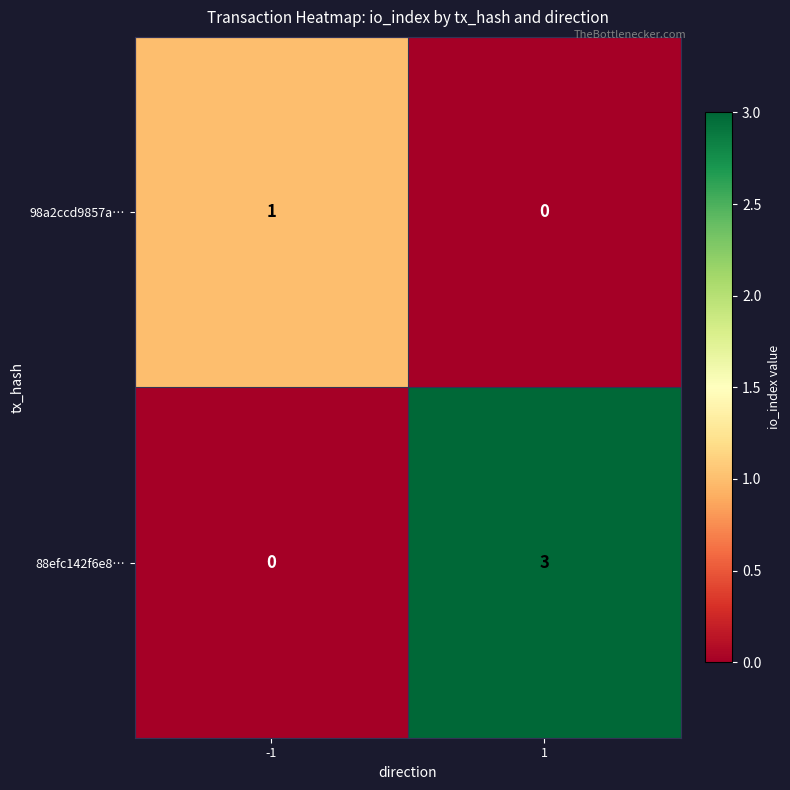

What is the difference between the highest and lowest values at 1?

3